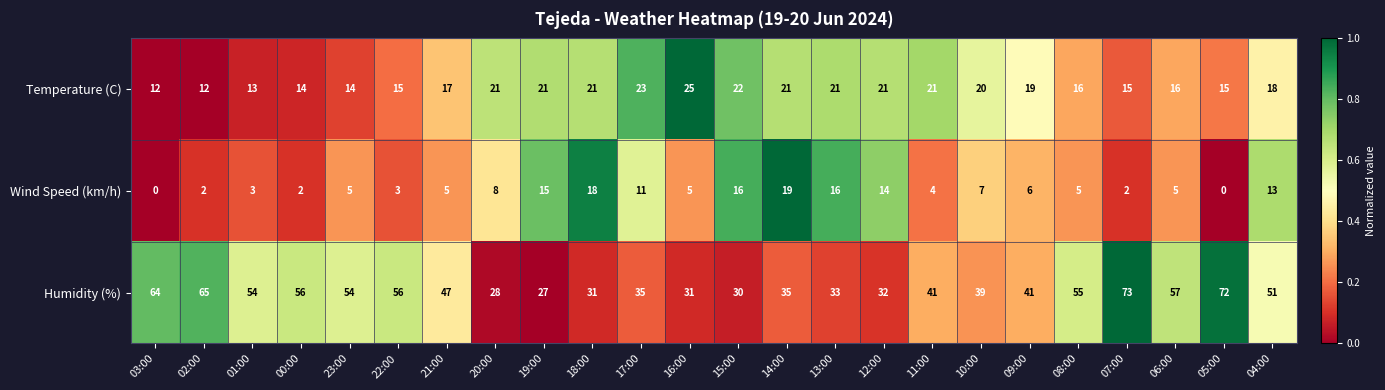

Is it true that Humidity (%) equals 54 at 23:00?

True